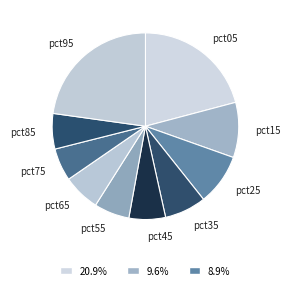

Which slice is the largest?

pct95